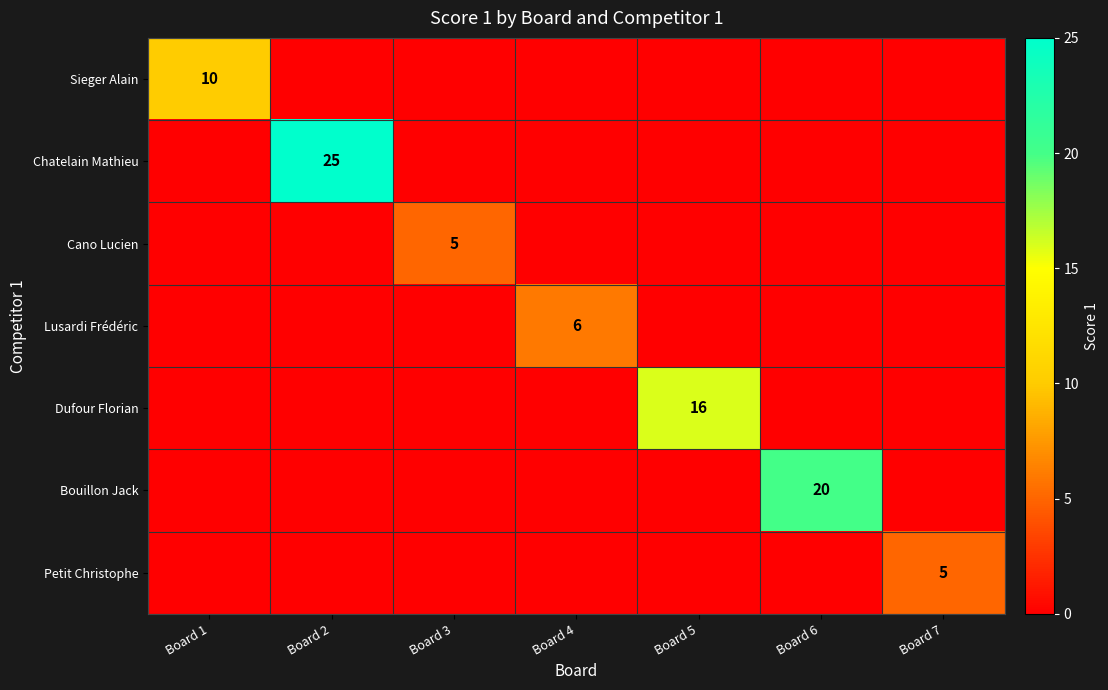

How many data points in Bouillon Jack are above 0?

1